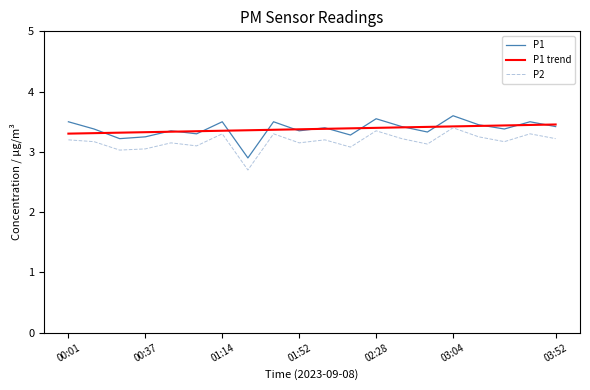

How many lines are shown in the chart?

3